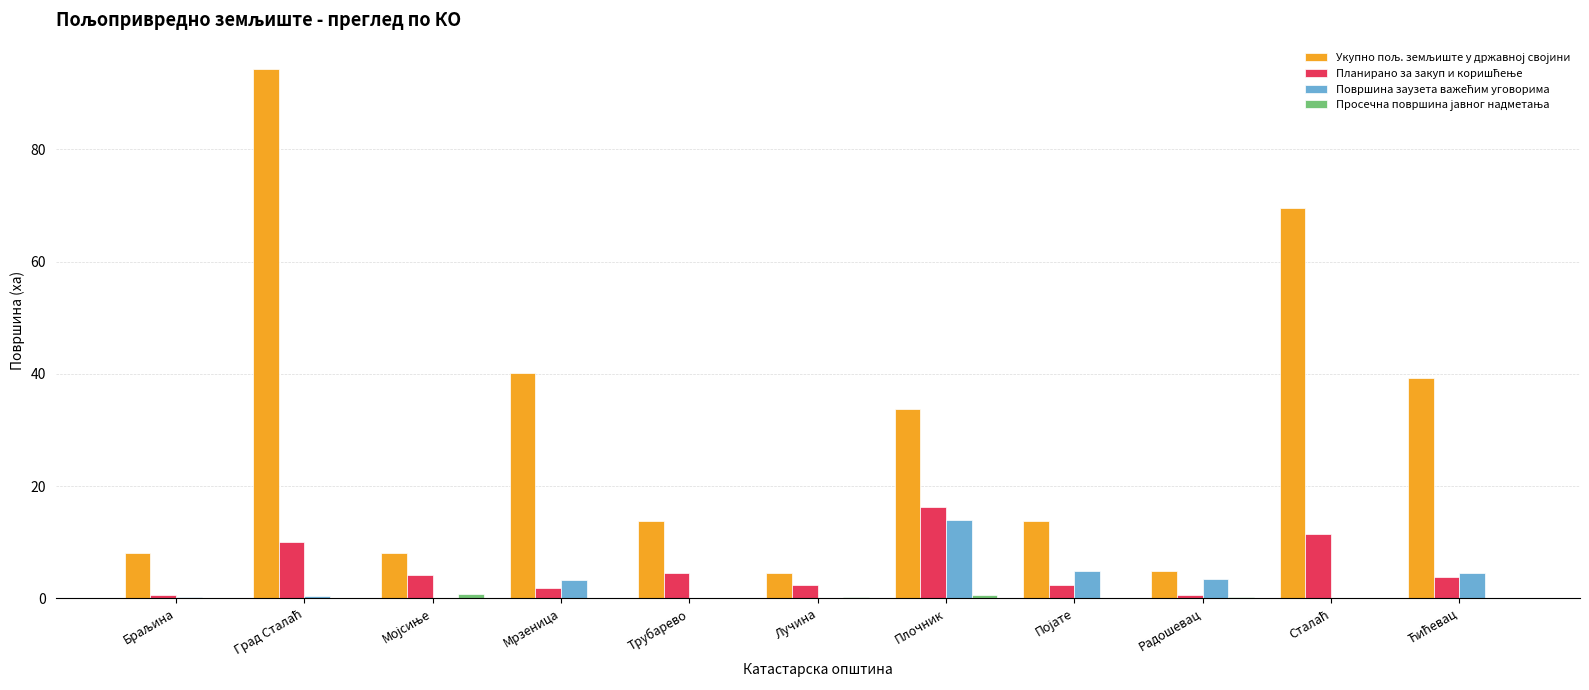

What is the maximum value shown in the chart?

94.3